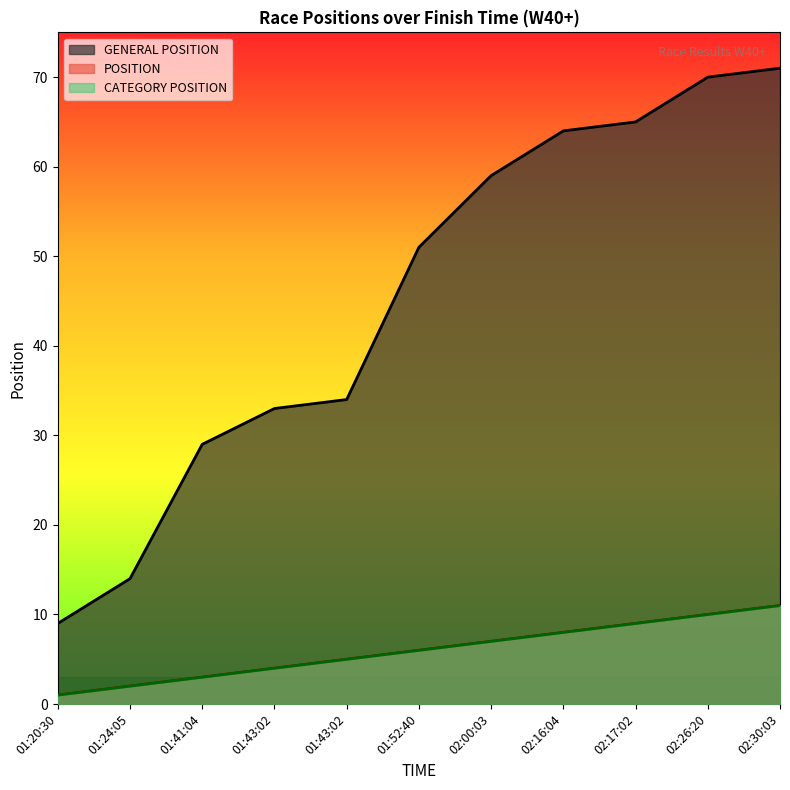

How many values in the POSITION series are below 6?

5